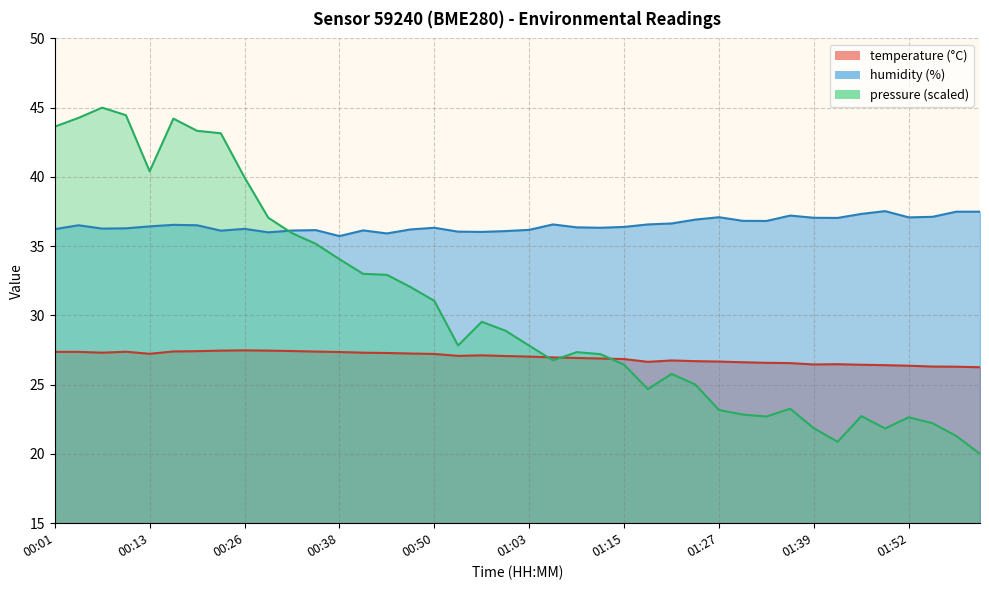

Which series has the largest total across all categories?

humidity